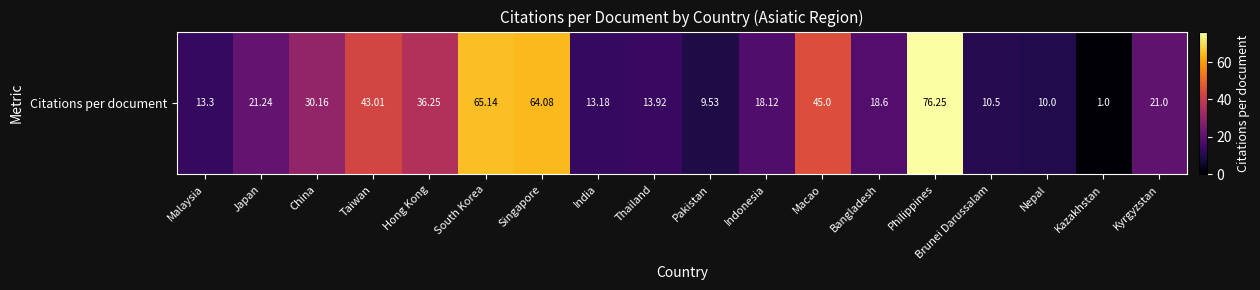

What is the sum of the values at Hong Kong and Brunei Darussalam?

46.8